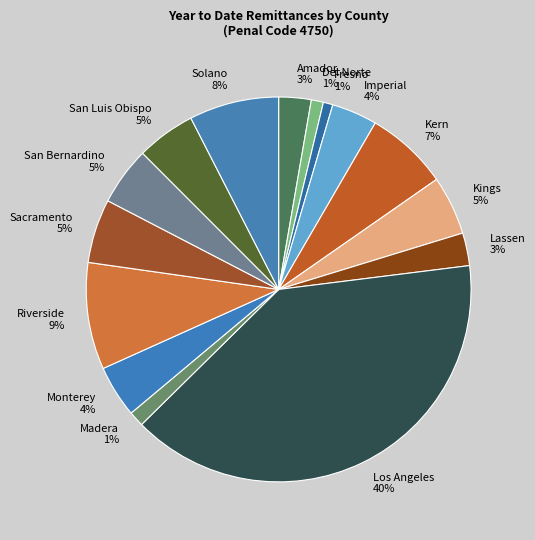

How many segments does this pie chart have?

15